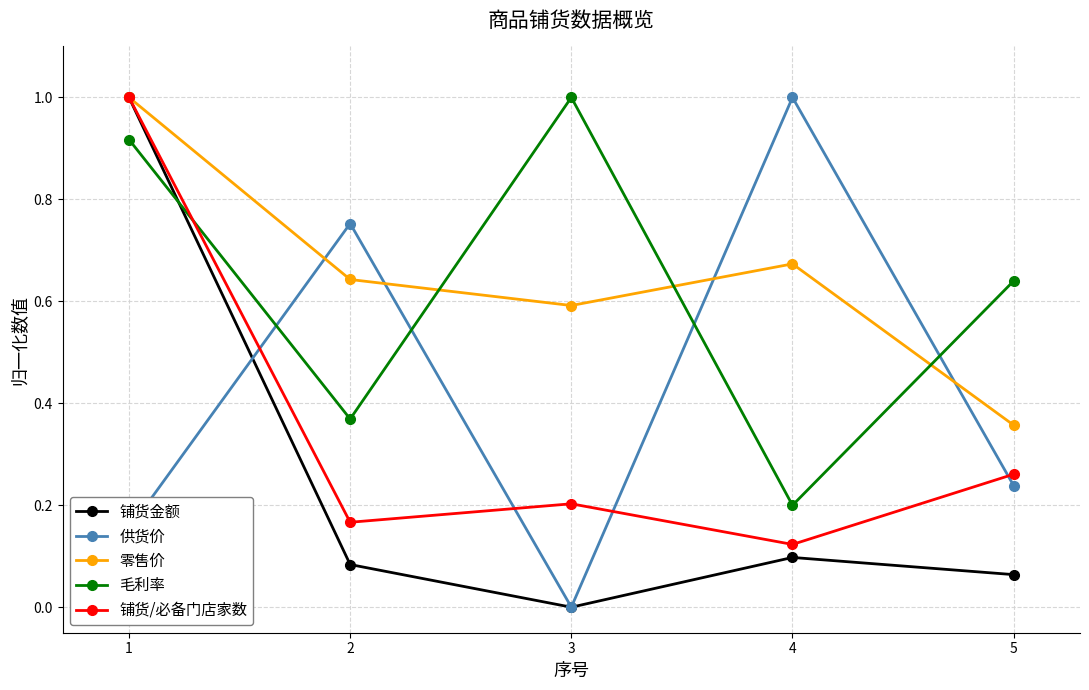

Which series changed the most between 1 and 3?

铺货金额